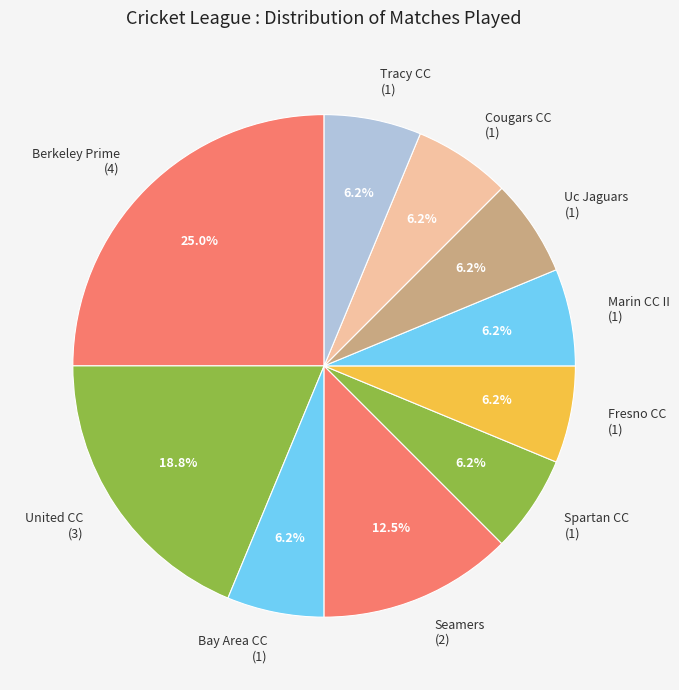

How many slices are in this pie chart?

10